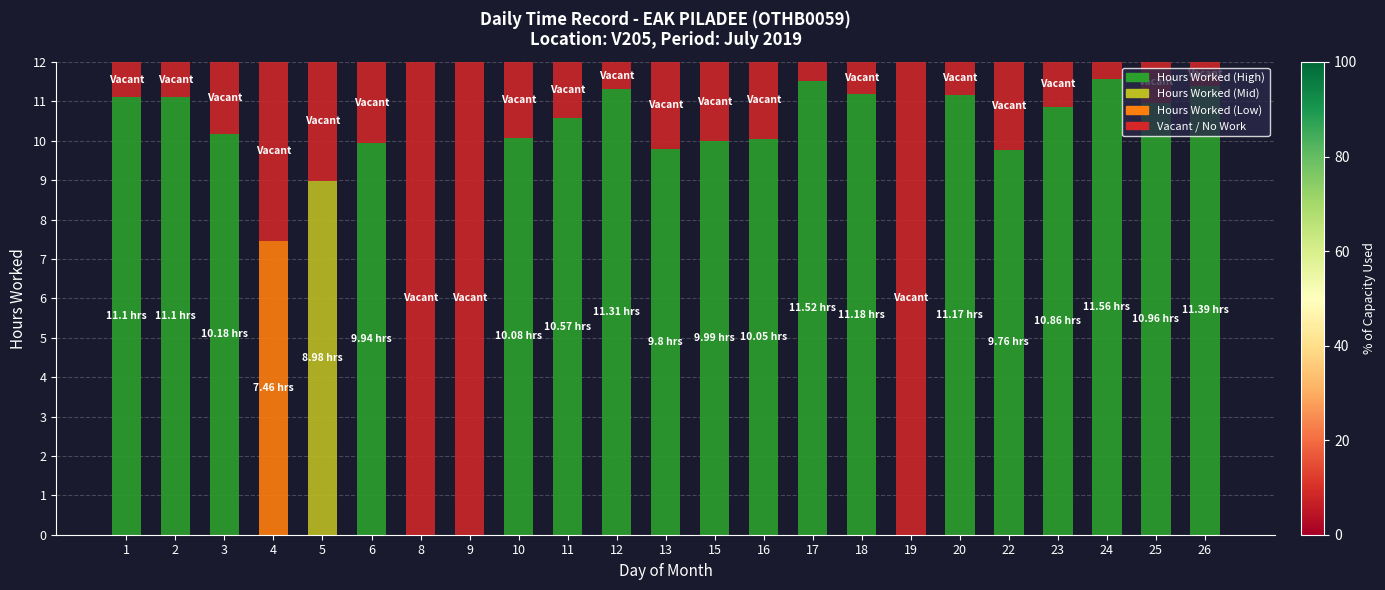

The Vacant series shows 0.2 at 24. True or false?

False